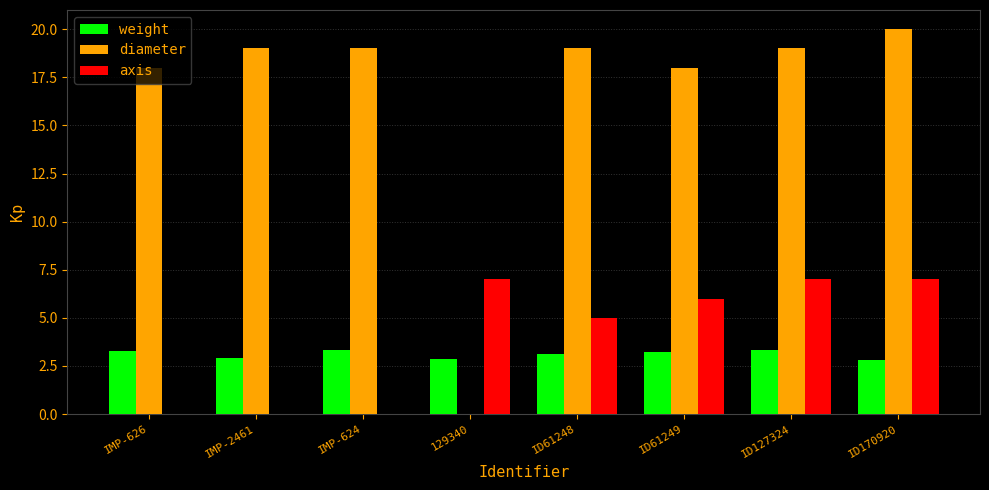

What is the spread (max minus min) of values at ID61249?

14.8